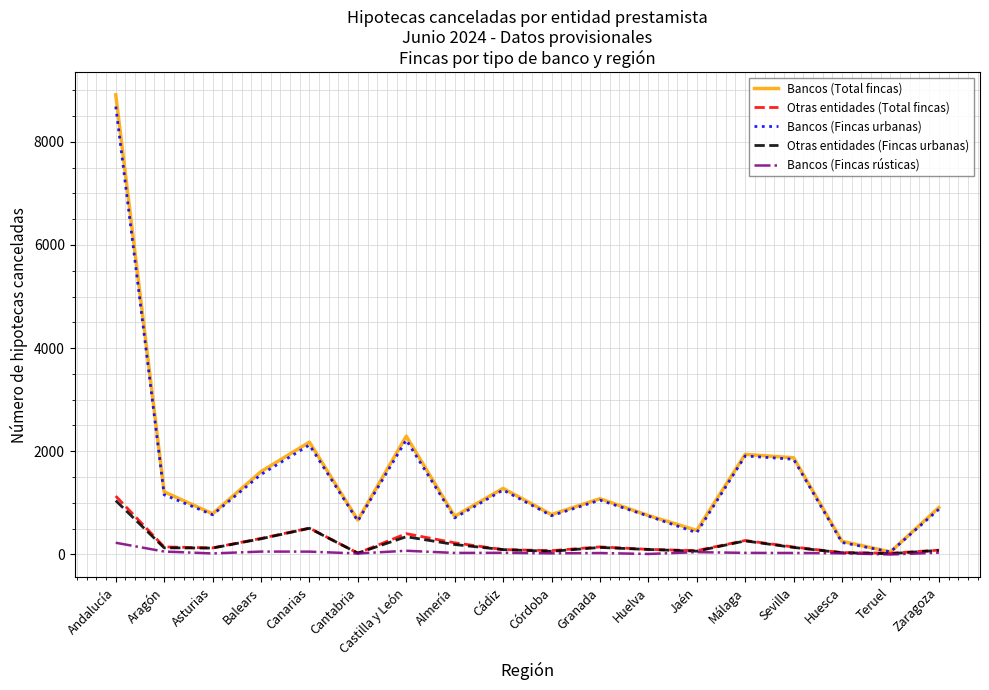

What is the maximum value for Otras entidades (Total fincas)?

1132